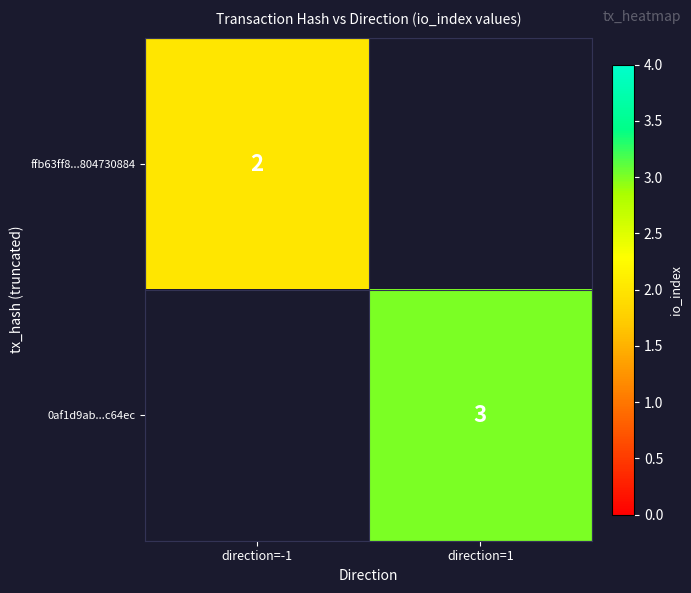

At how many categories does at least one series exceed 1?

2